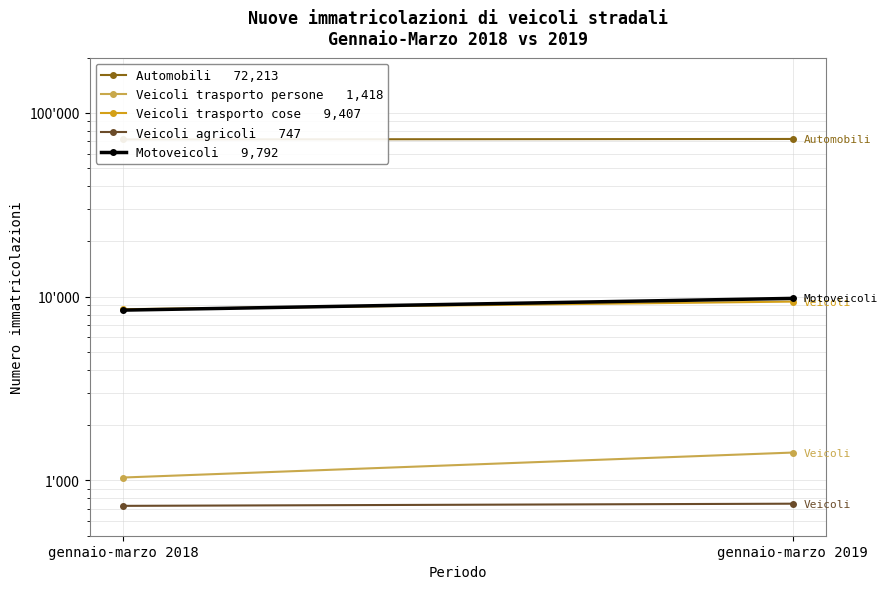

Reading right to left, transcribe all the data shown in this chart.

Automobili   72,213: 72213	71784
Veicoli trasporto persone   1,418: 1418	1037
Veicoli trasporto cose   9,407: 9407	8550
Veicoli agricoli   747: 747	727
Motoveicoli   9,792: 9792	8452